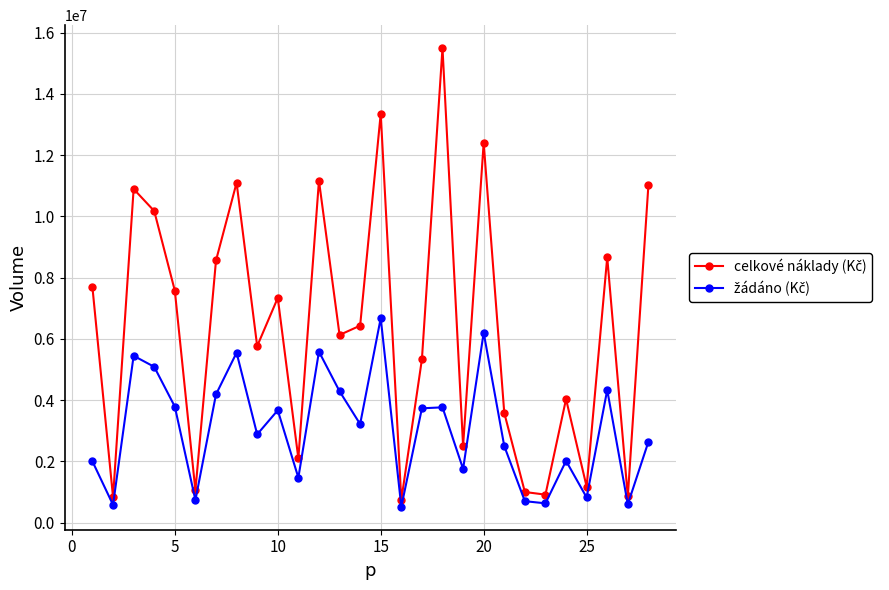

What is the smallest value displayed?

517000